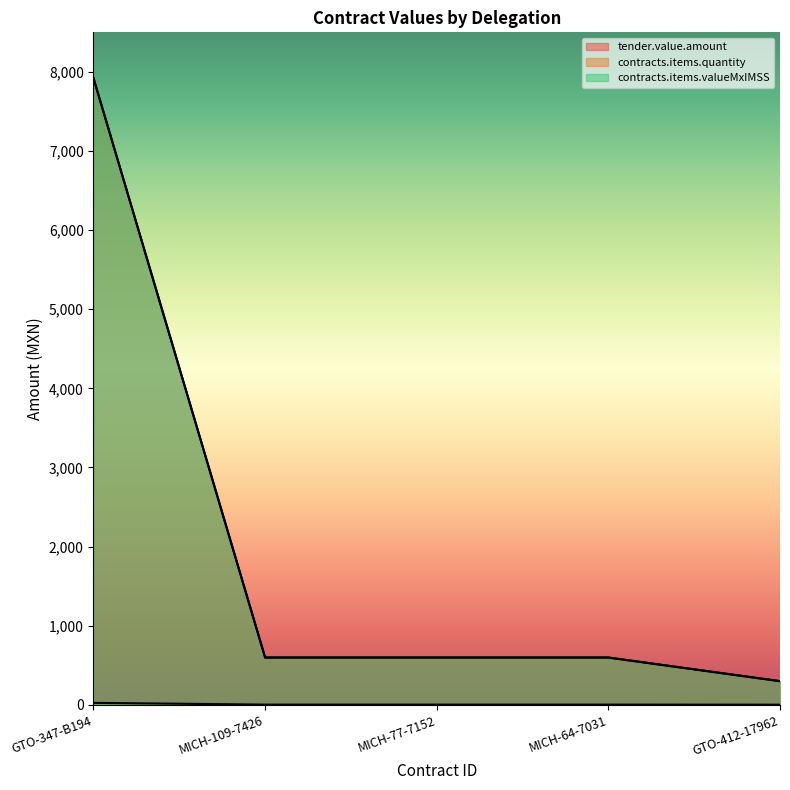

True or false: contracts.items.quantity and tender.value.amount intersect in this chart.

False